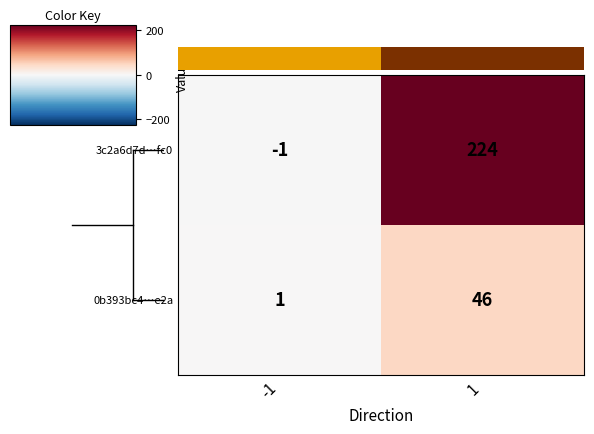

Read the 3c2a6d7d…fc0 value at 1, to the nearest 5.

225